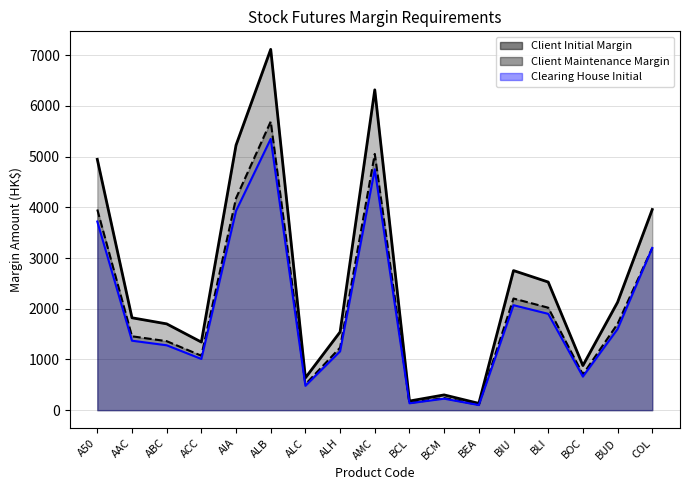

At which label does Client Initial Margin reach its minimum?

BEA